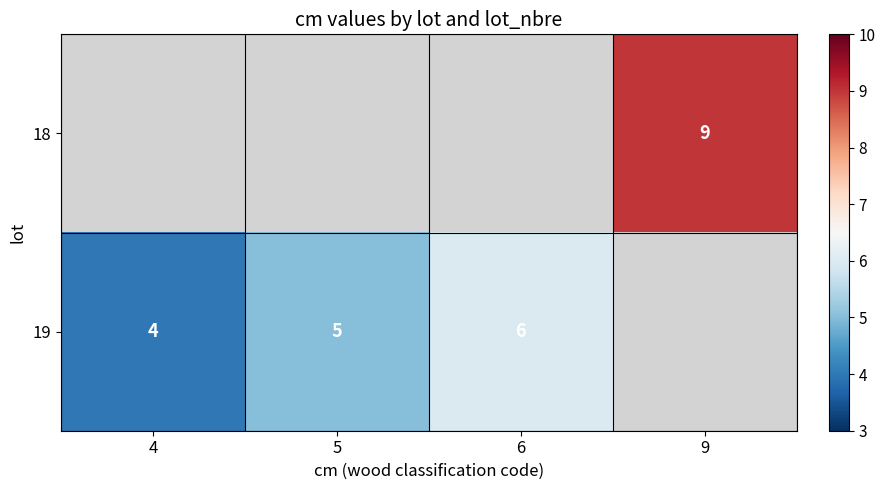

Which has a higher value, 4 or 6?

6